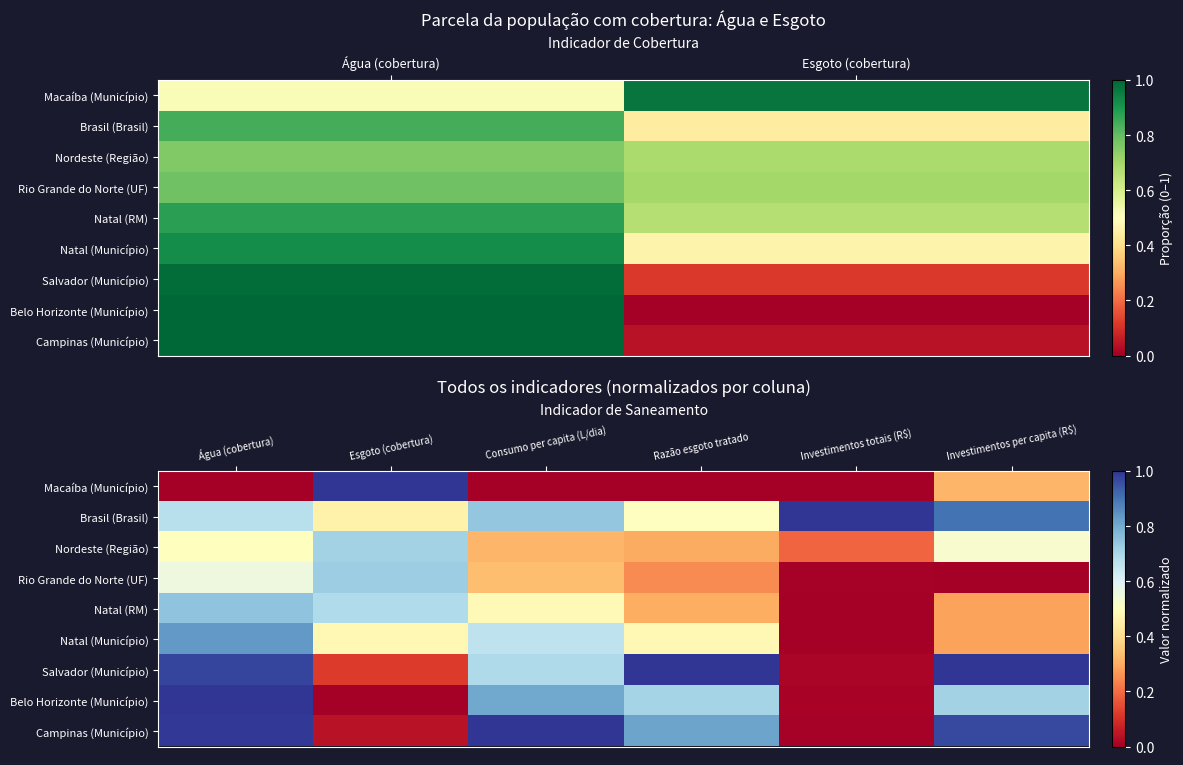

List the series in order of their peak value, highest first.

Macaíba (Município), Brasil (Brasil), Salvador (Município), Belo Horizonte (Município), Campinas (Município), Natal (Município), Natal (RM), Rio Grande do Norte (UF), Nordeste (Região)